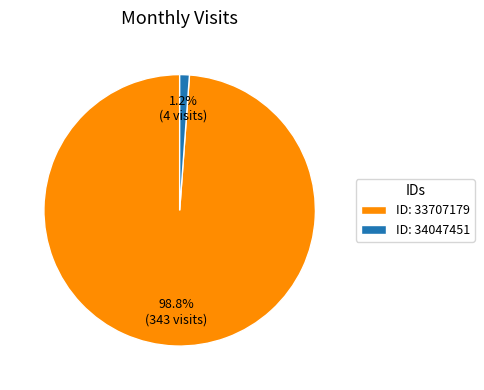

Between ID: 34047451 and ID: 33707179, which is larger?

ID: 33707179